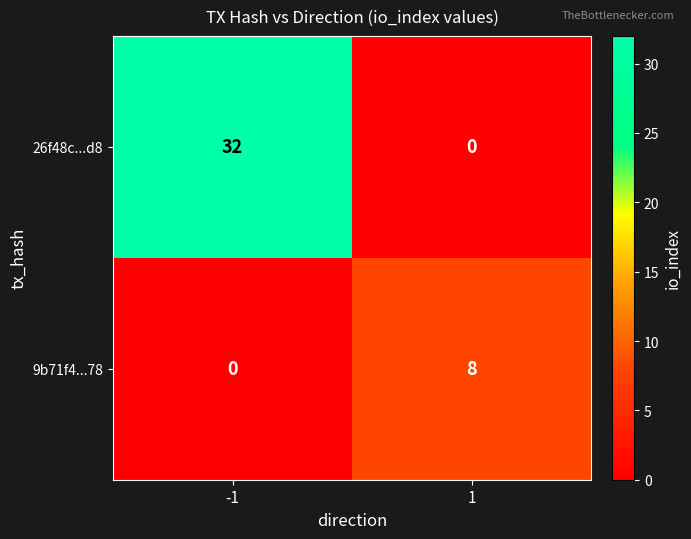

True or false: 9b71f4...78 has a value of 4 at -1.

False